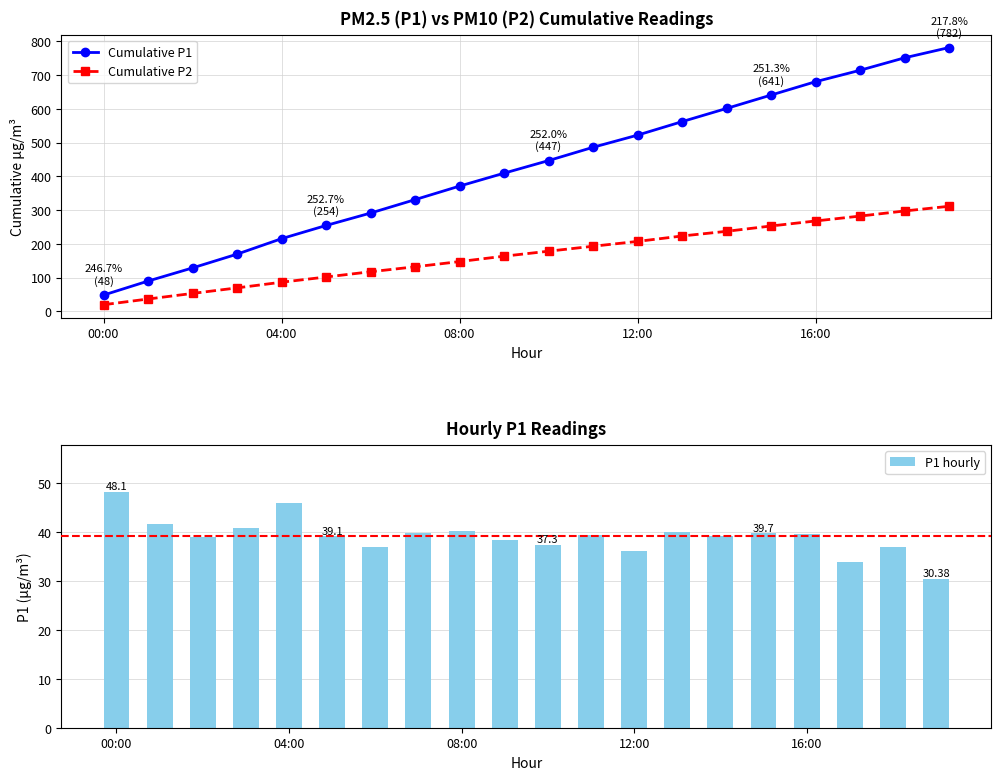

True or false: Cumulative P1 has a value of 48.1 at 00:00.

True